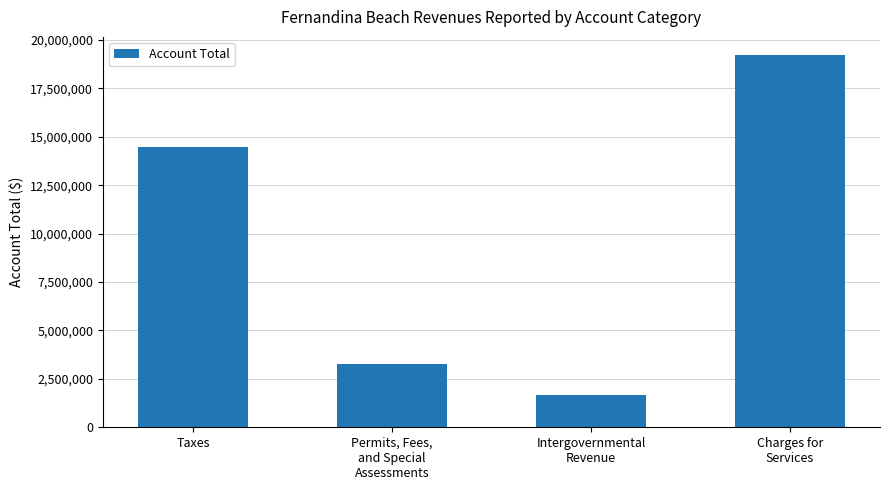

How many values are below 14468944?

2